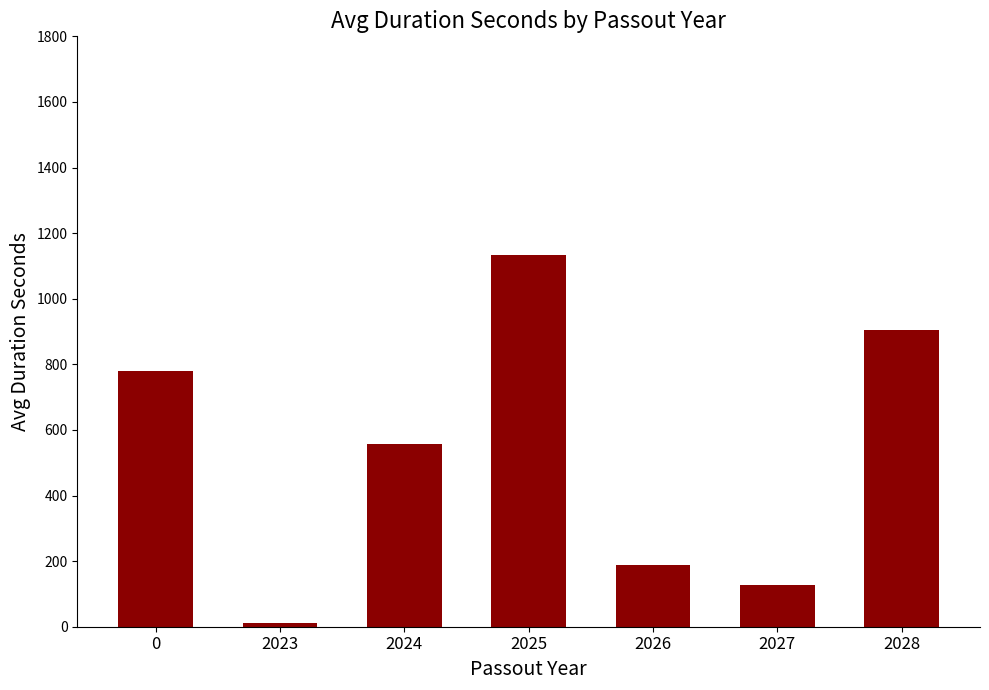

What is the greatest value displayed?

1132.8